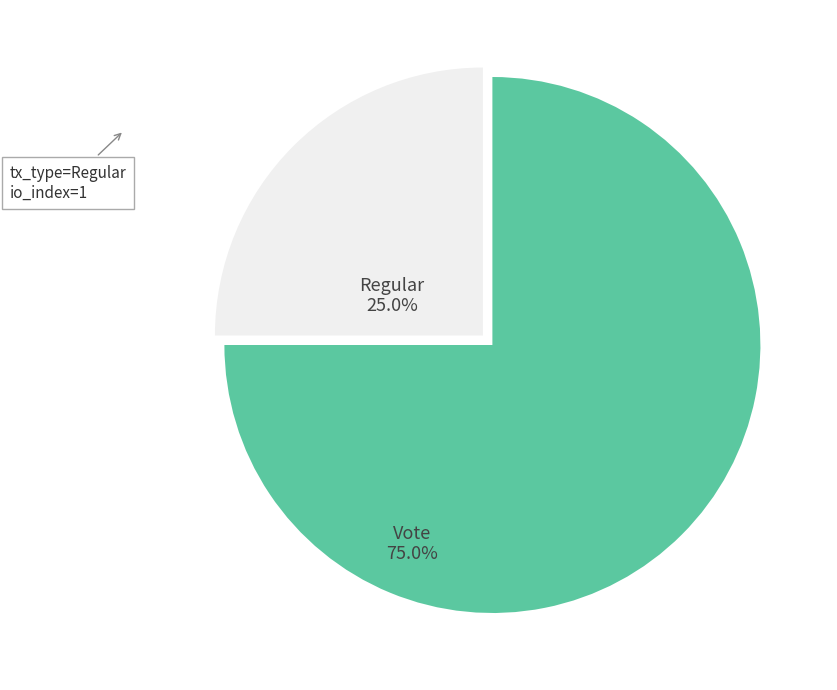

How many slices are in this pie chart?

2